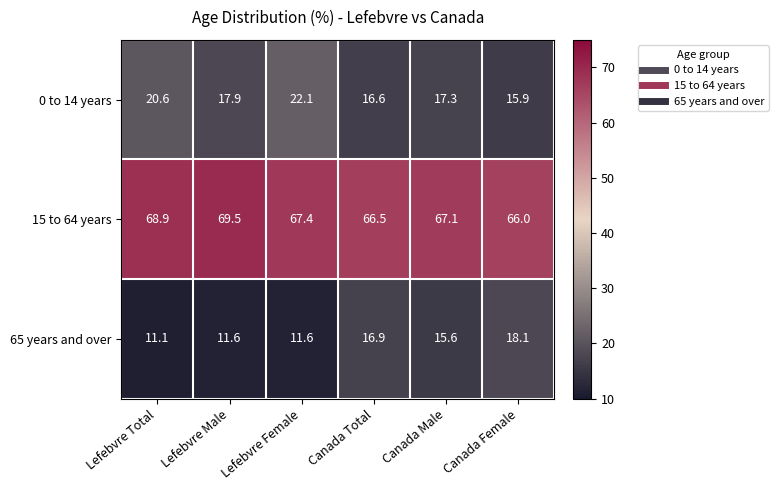

True or false: 65 years and over has a value of 26.0 at Canada Male.

False